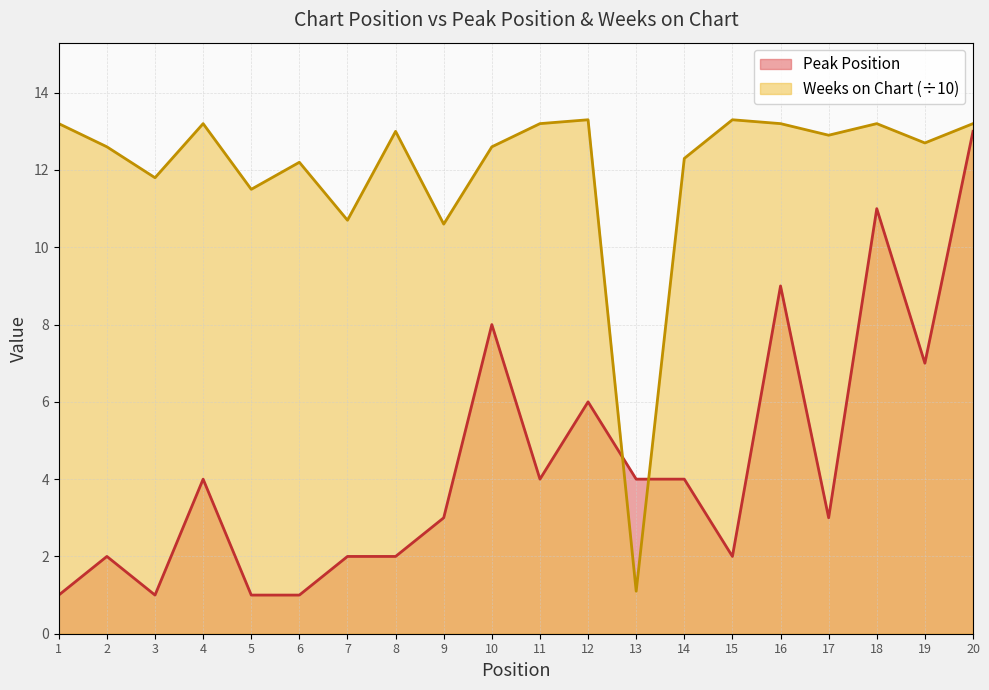

Reading left to right, list all the values displayed in this chart.

Peak Position: 1=1.0	2=2.0	3=1.0	4=4.0	5=1.0	6=1.0	7=2.0	8=2.0	9=3.0	10=8.0	11=4.0	12=6.0	13=4.0	14=4.0	15=2.0	16=9.0	17=3.0	18=11.0	19=7.0	20=13.0
Weeks on Chart: 1=13.2	2=12.6	3=11.8	4=13.2	5=11.5	6=12.2	7=10.7	8=13.0	9=10.6	10=12.6	11=13.2	12=13.3	13=1.1	14=12.3	15=13.3	16=13.2	17=12.9	18=13.2	19=12.7	20=13.2